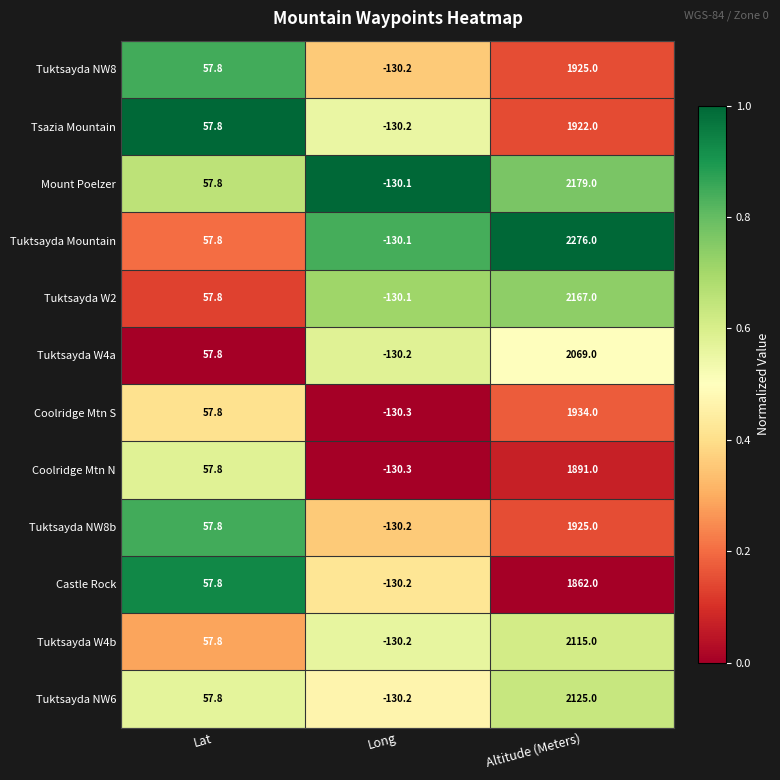

At which category is the sum across all series the highest?

Altitude (Meters)